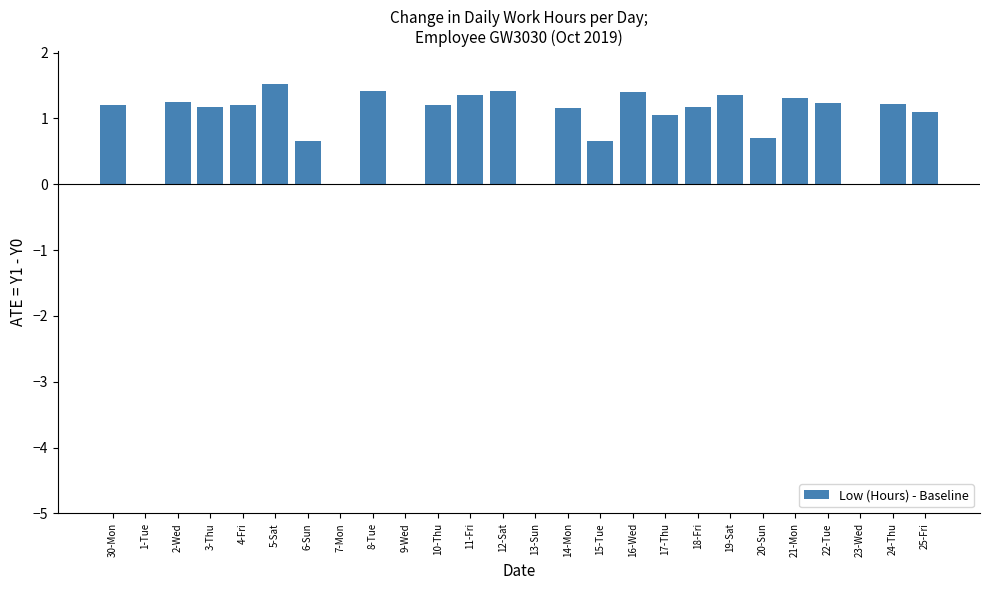

What is the ratio of the value at 20-Sun to the value at 14-Mon?

0.6